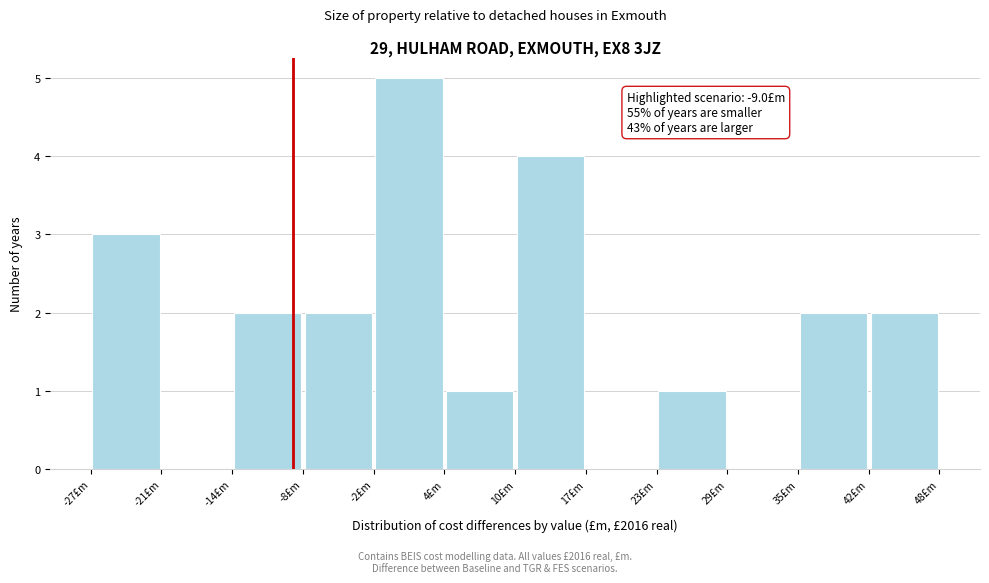

Which range on the x-axis has the tallest bar?

-2 to 4